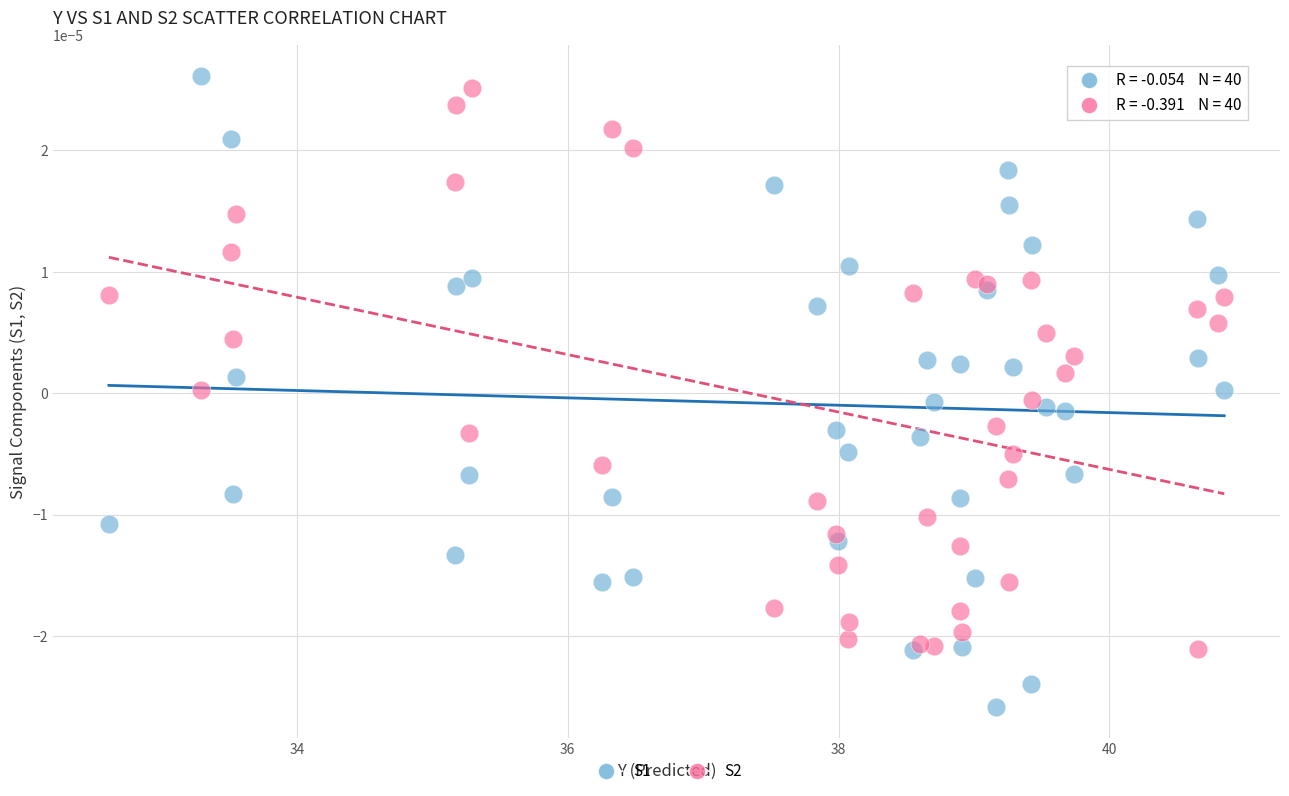

What is the X range (max minus min) for the scatter plot?

8.2